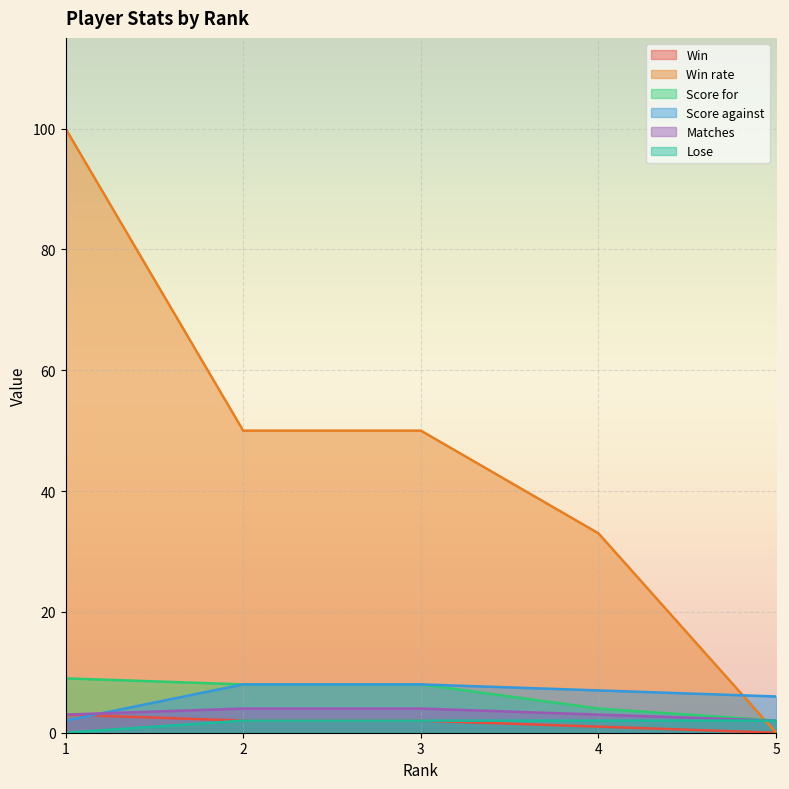

True or false: Score for and Matches intersect in this chart.

False